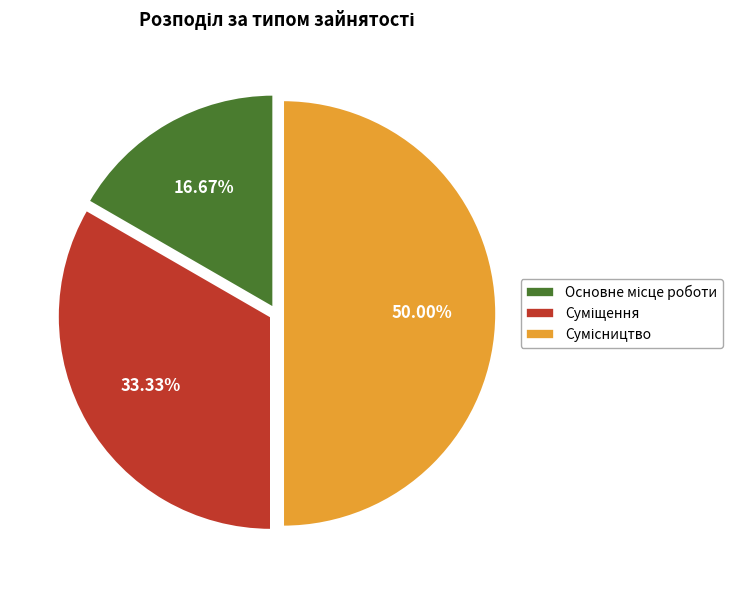

Count the number of slices in the pie.

3